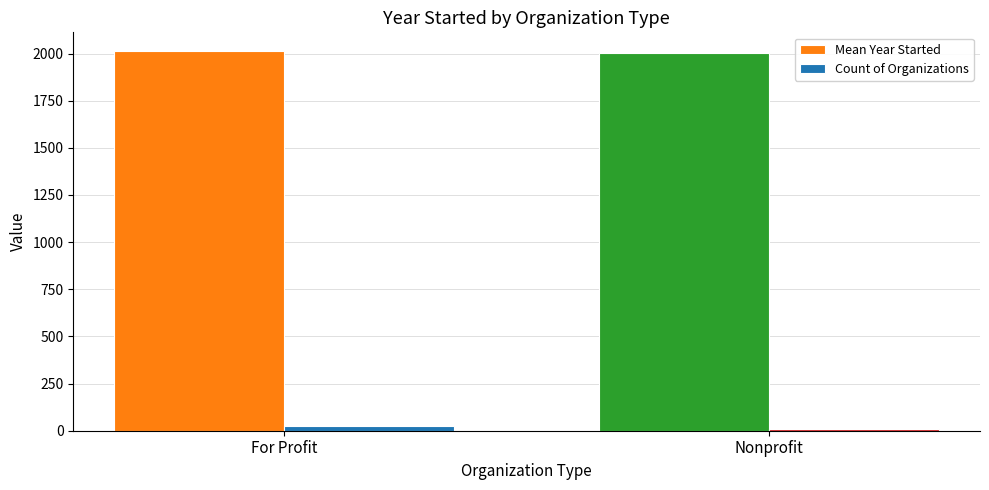

Reading right to left, transcribe all the data shown in this chart.

Mean Year Started: 2002.4	2011.8
Count of Organizations: 8.0	24.0